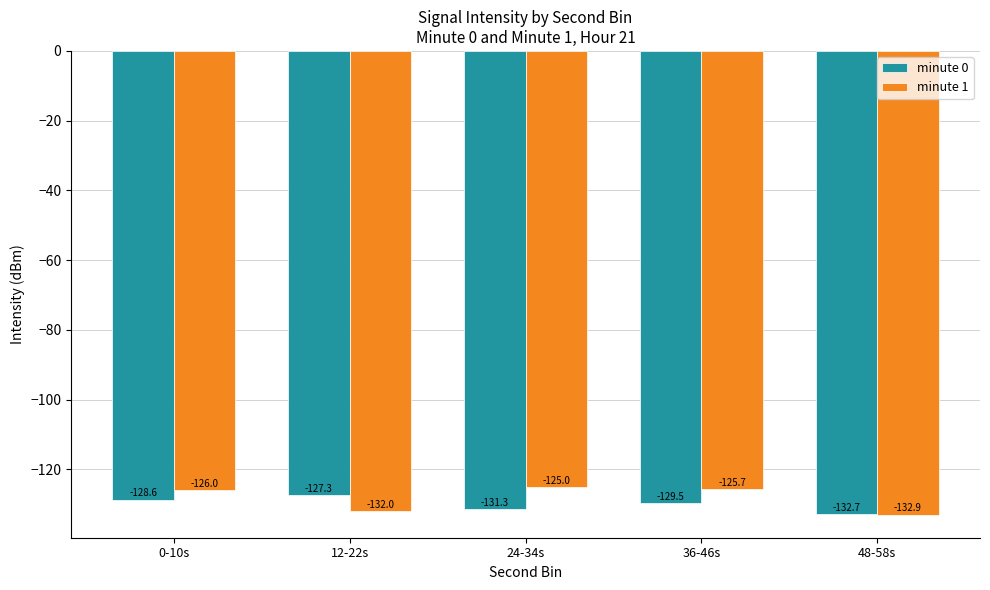

Which series has the largest range (max minus min)?

minute 1